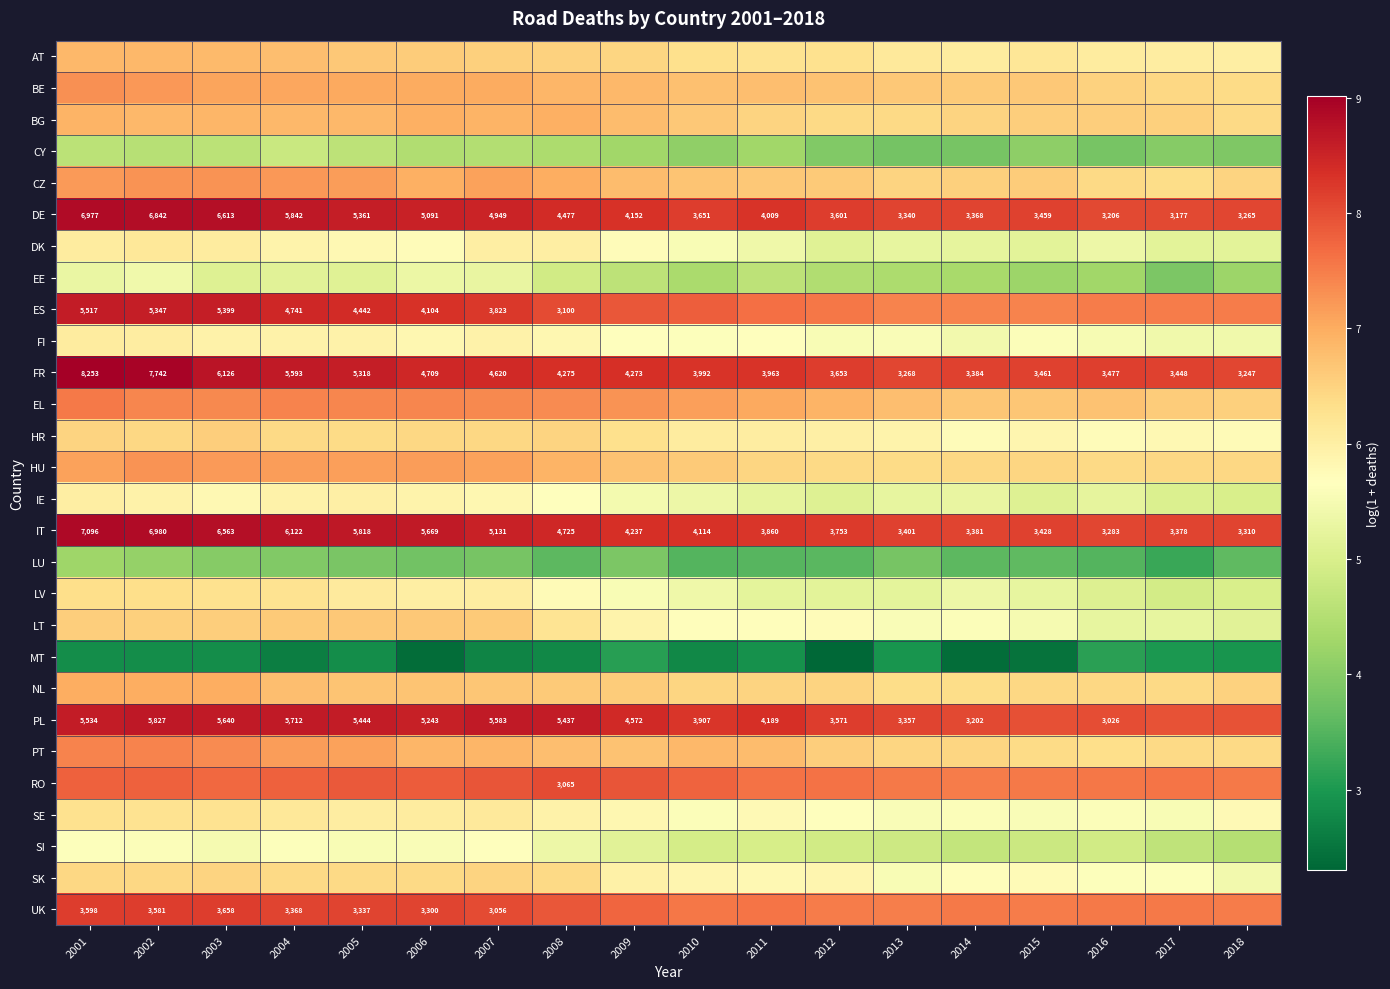

How many data points in IT are less than 4237?

9